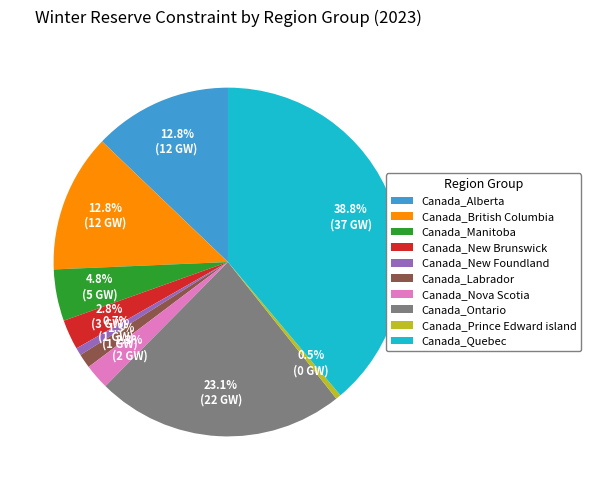

Does Canada_Ontario account for over 50% of the chart?

No